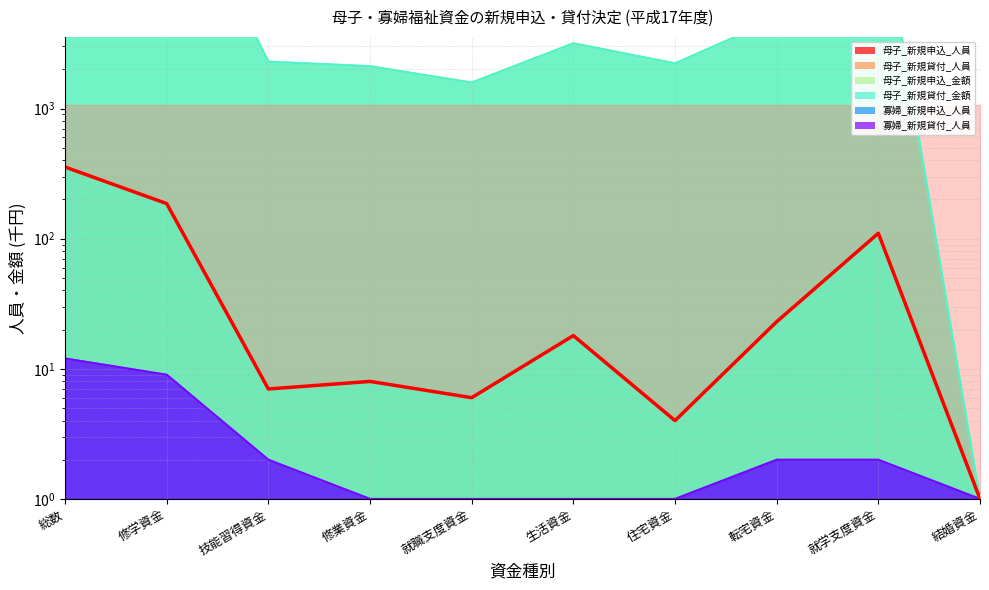

What is the sum of the 母子_新規申込_人員 values at 住宅資金 and 生活資金?

22